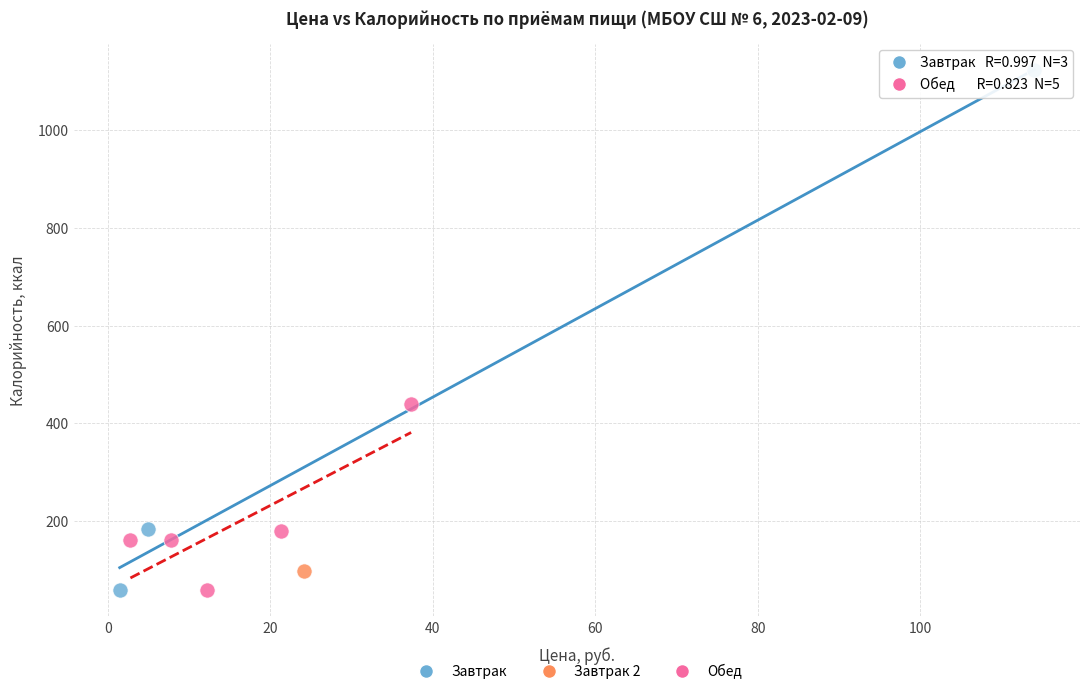

What are all the series names shown in the legend?

Завтрак, Завтрак 2, Обед